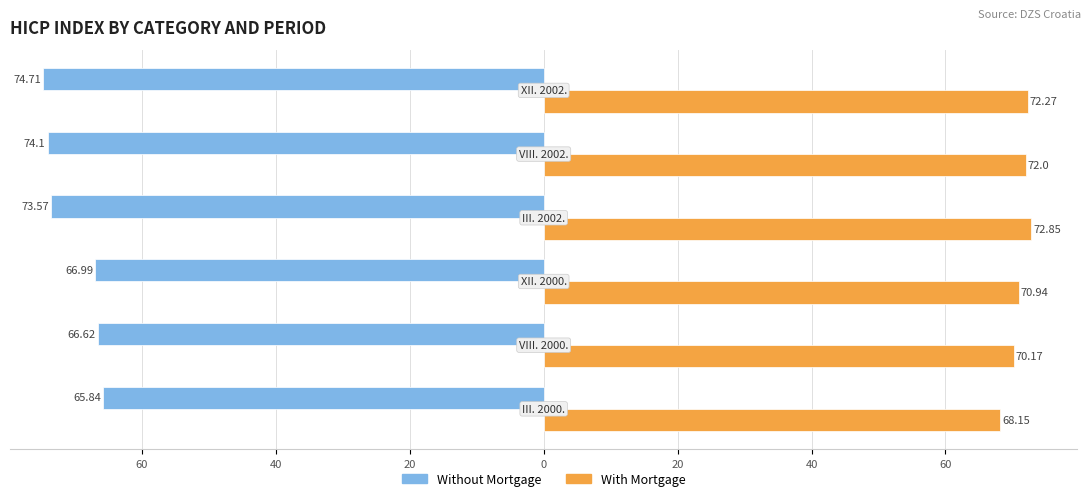

What are all the series names shown in the legend?

Without Mortgage, With Mortgage